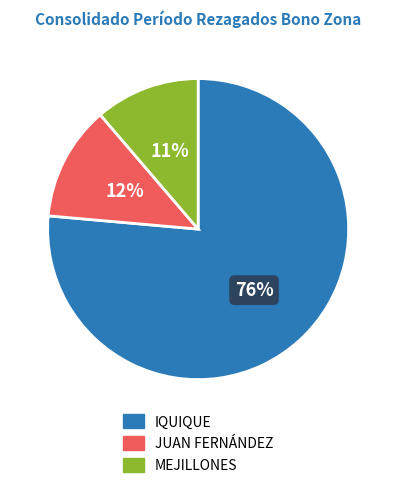

Which has a higher value, MEJILLONES or IQUIQUE?

IQUIQUE